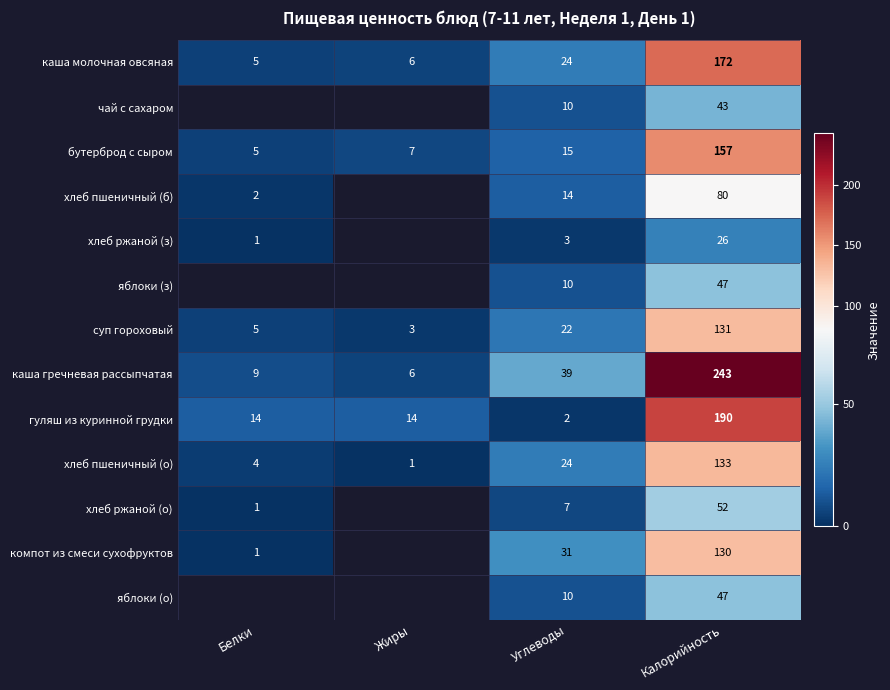

Rank the categories by бутерброд с сыром value from highest to lowest.

Калорийность, Углеводы, Жиры, Белки